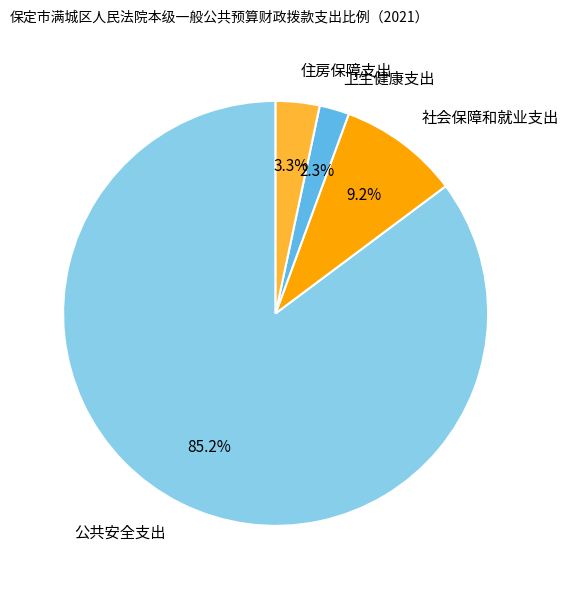

Is there a majority slice in this chart?

Yes